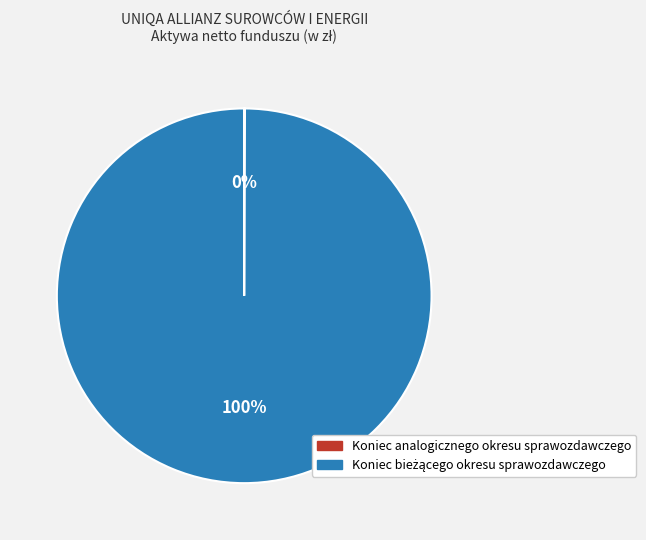

To the nearest percent, what is the average slice percentage?

50%